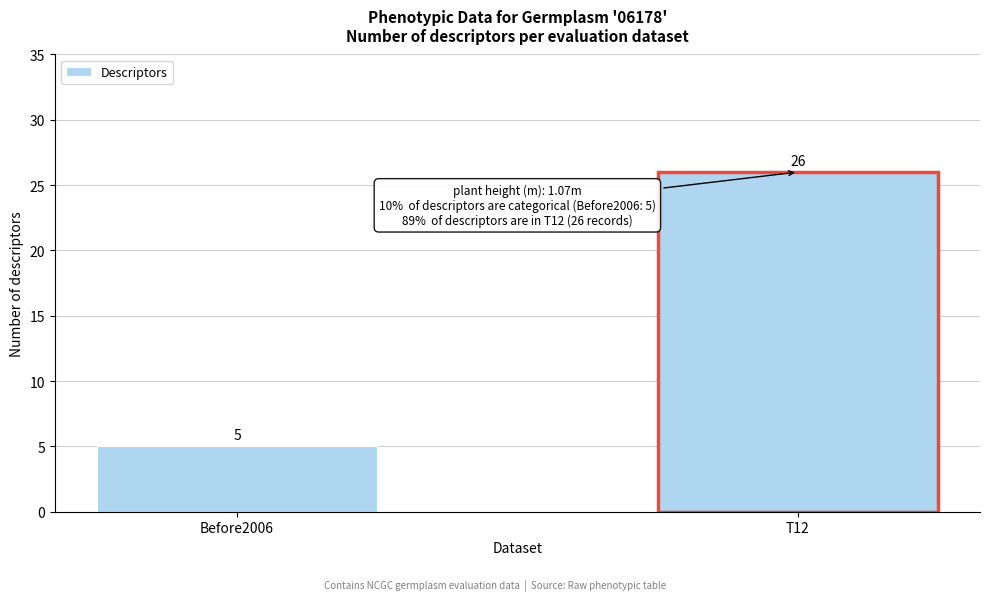

Reading left to right, list all the values displayed in this chart.

Before2006=5	T12=26